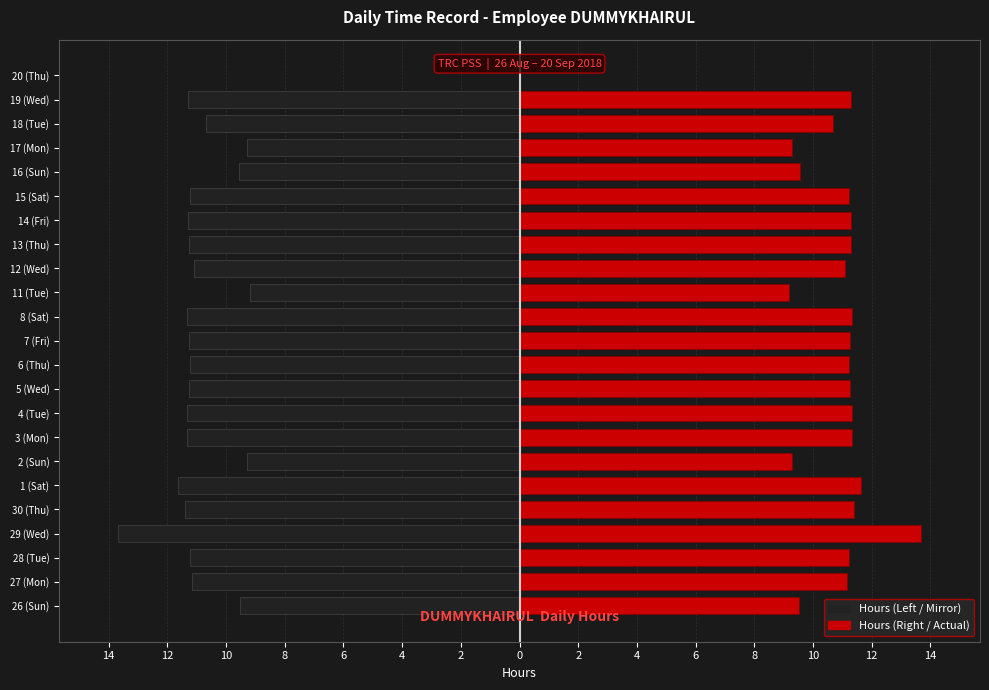

Rank the series by their average value, from lowest to highest.

Hours (Left), Hours (Right)